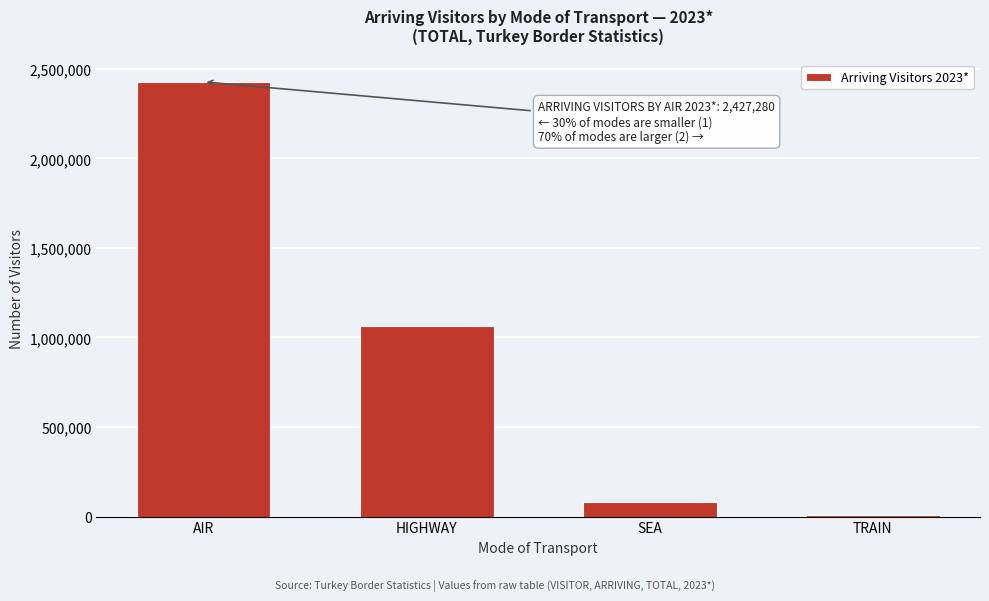

Reading right to left, transcribe all the data shown in this chart.

TRAIN=6771	SEA=83592	HIGHWAY=1065381	AIR=2427280